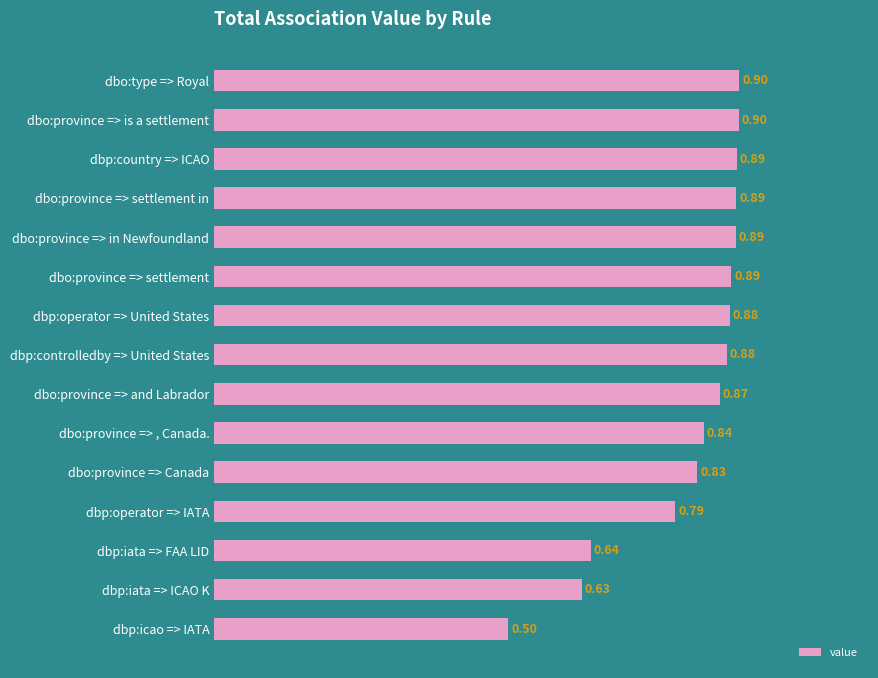

Which label corresponds to the smallest value in the chart?

dbp:icao => IATA